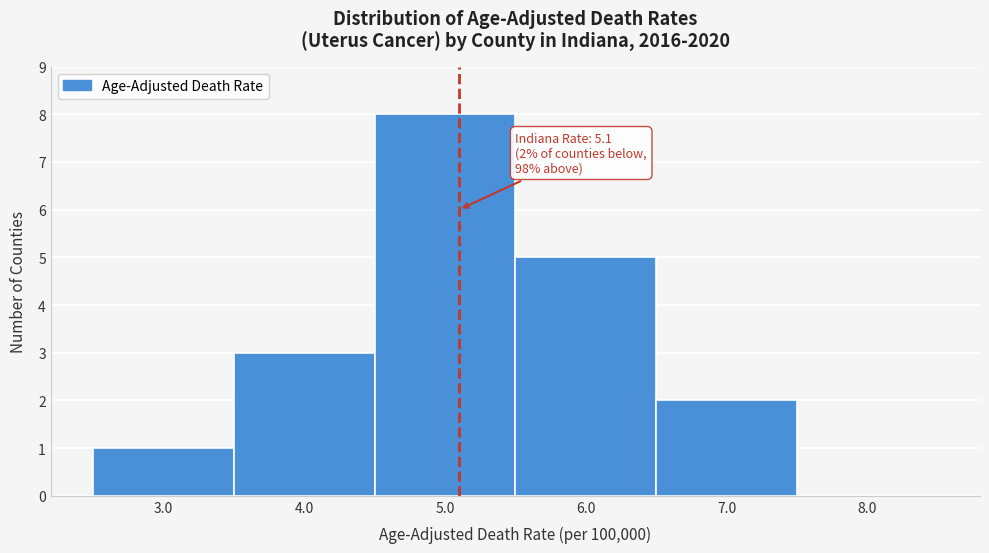

Which range on the x-axis has the tallest bar?

4.5 to 5.5